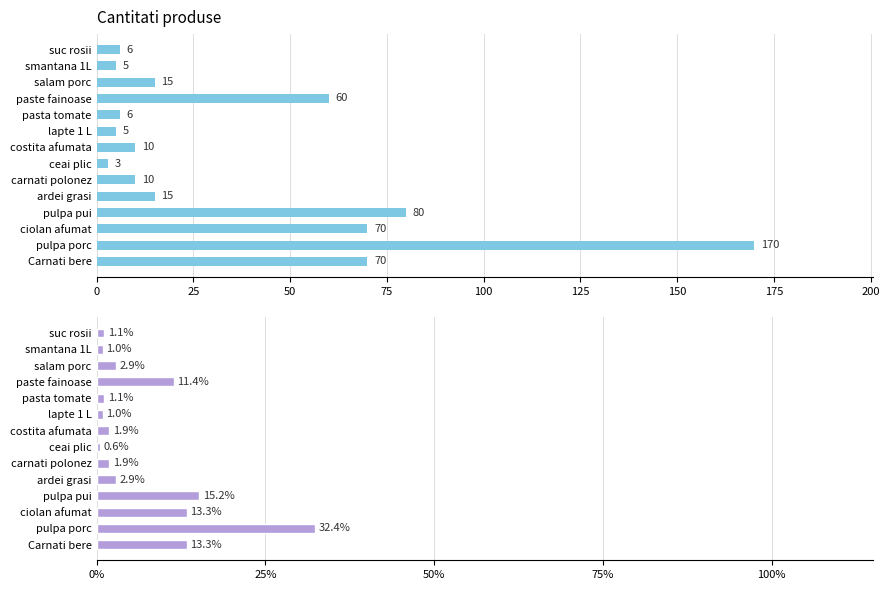

Count the number of data series in this chart.

2